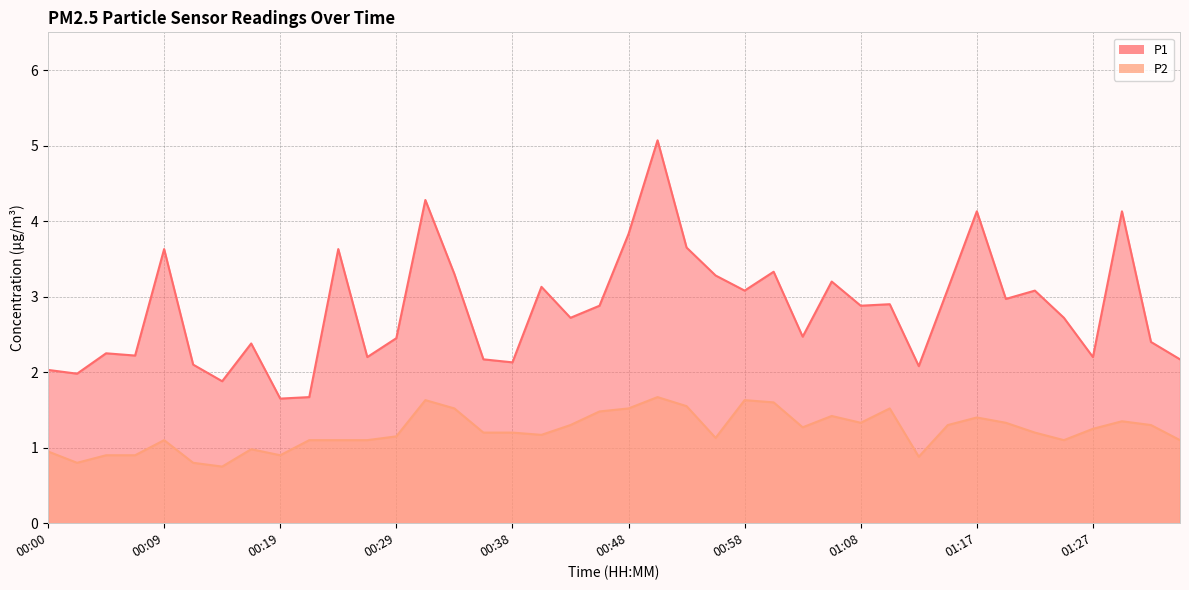

In P1, how many points are lower than both neighbors (excluding endpoints)?

13